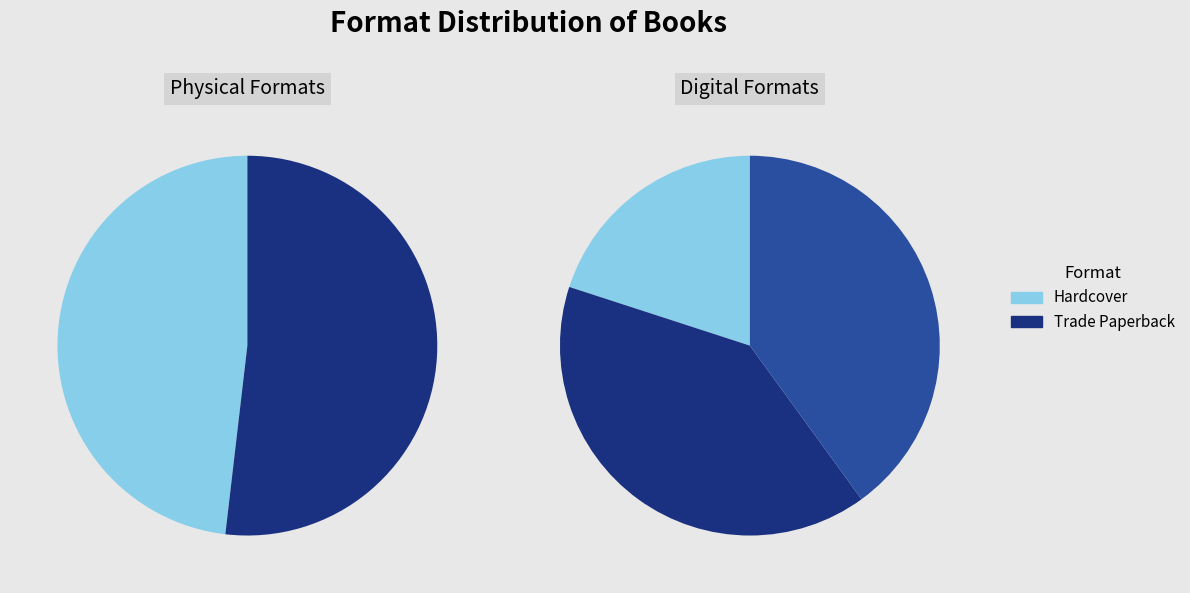

To the nearest percent, what is the combined percentage of Enhanced eBook and Hardcover?

44%